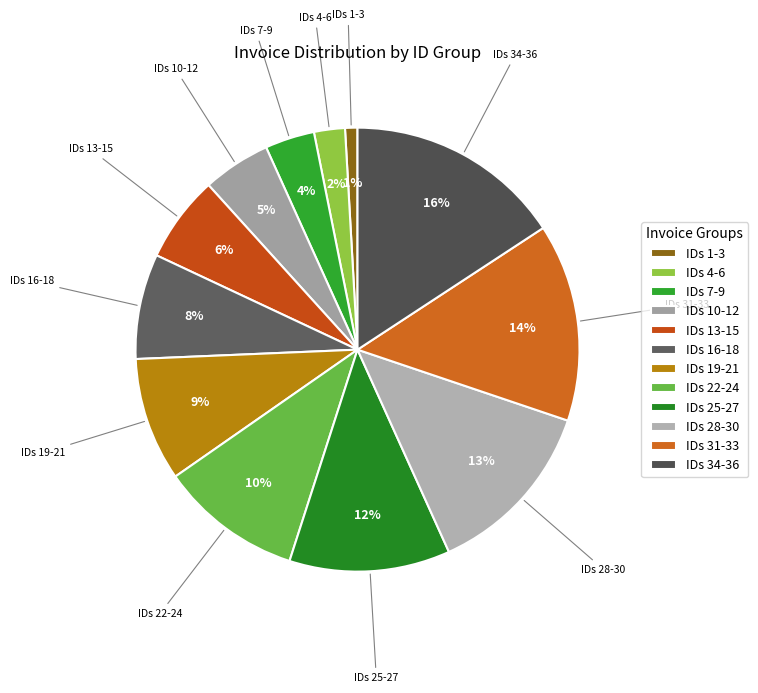

Is the sum of IDs 16-18 and IDs 7-9 greater than half?

No